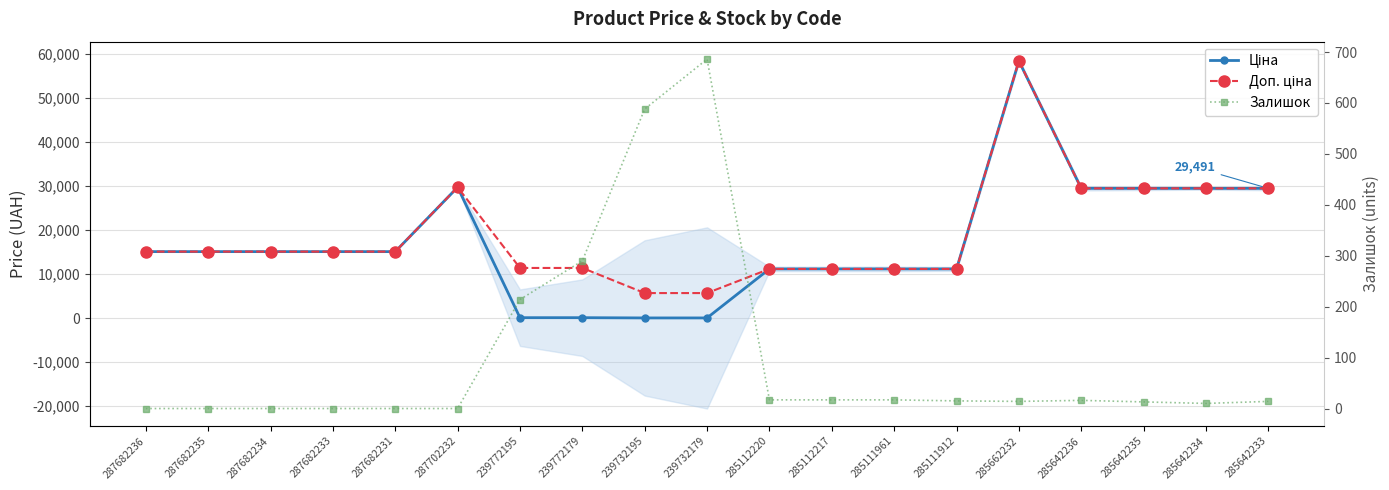

What are all the series names shown in the legend?

Ціна, Доп. ціна, Залишок